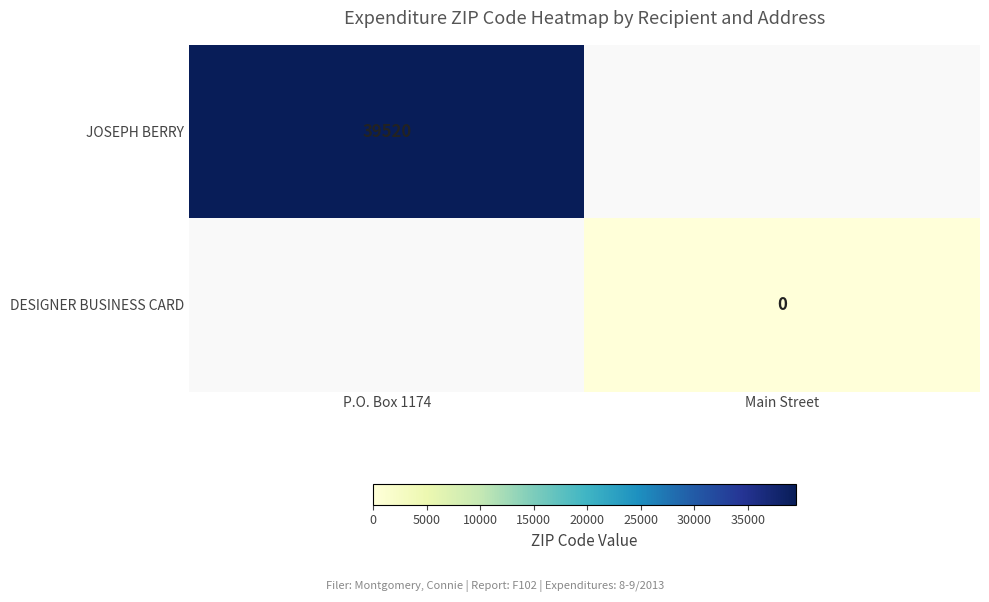

Is it true that JOSEPH BERRY equals 13005 at P.O. Box 1174?

False